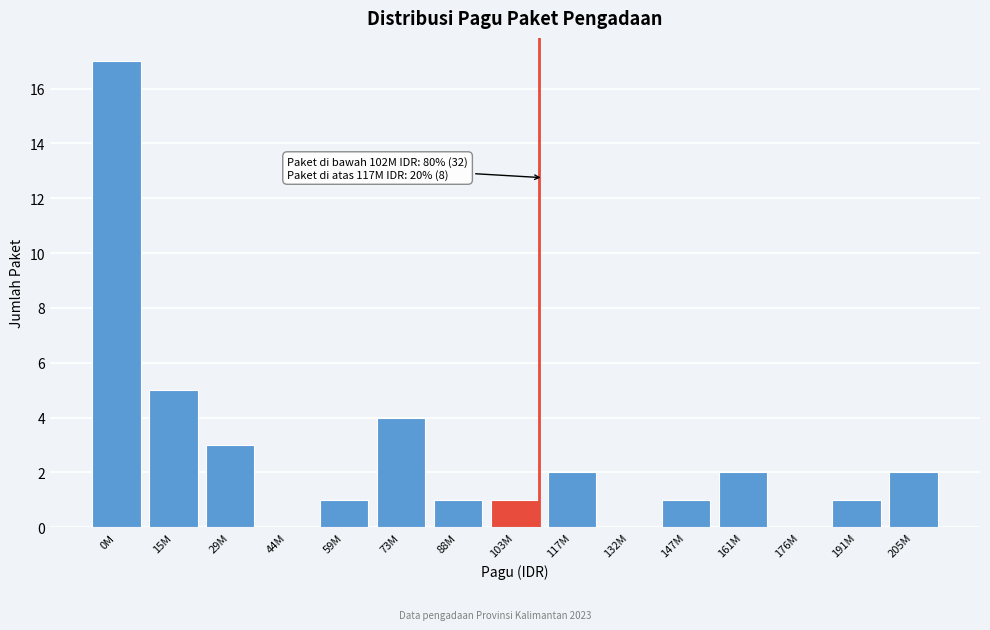

Reading left to right, extract all data points from this chart.

0M=17	15M=5	29M=3	44M=0	59M=1	73M=4	88M=1	103M=1	117M=2	132M=0	147M=1	161M=2	176M=0	191M=1	205M=2